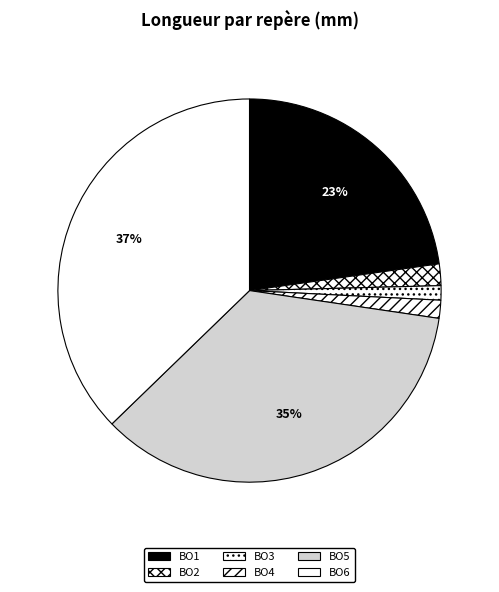

Which has a higher value, BO2 or BO4?

BO2